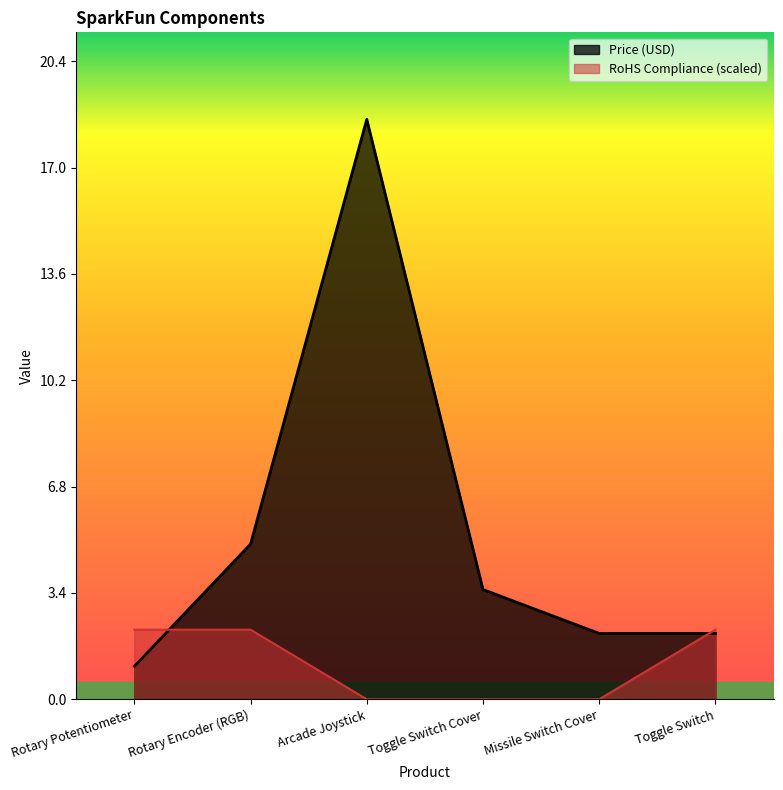

What are all the series names shown in the legend?

Price (USD), RoHS Compliance (scaled)